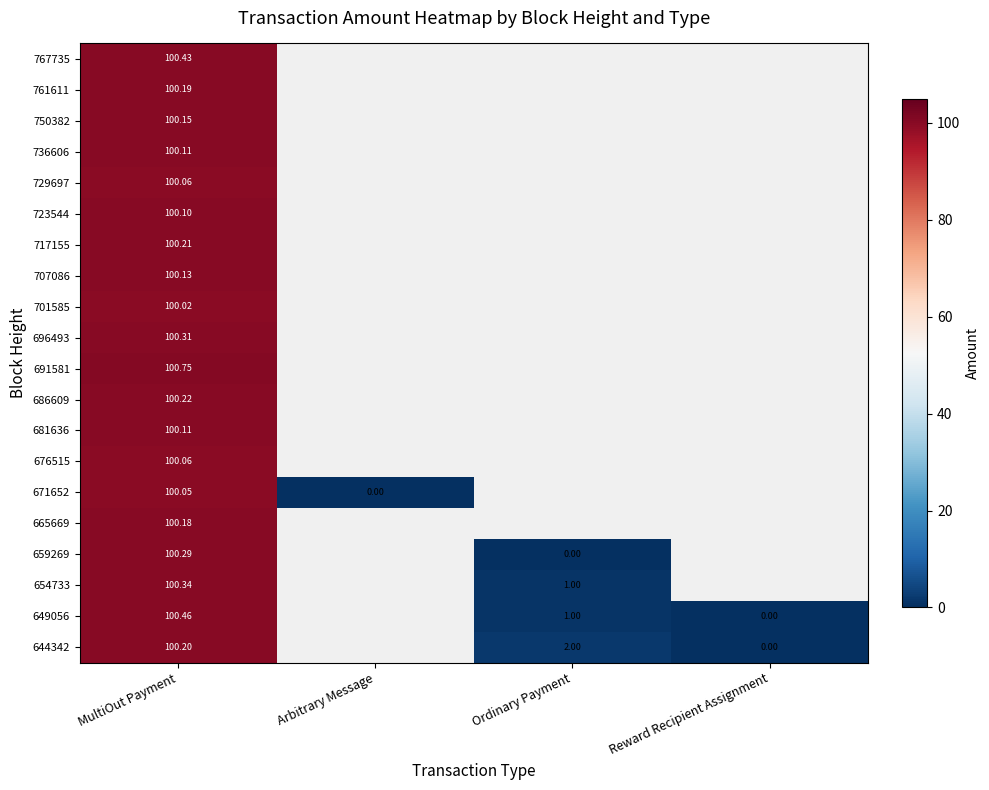

Is the value of 671652 at Arbitrary Message greater than the value of 707086 at MultiOut Payment?

No